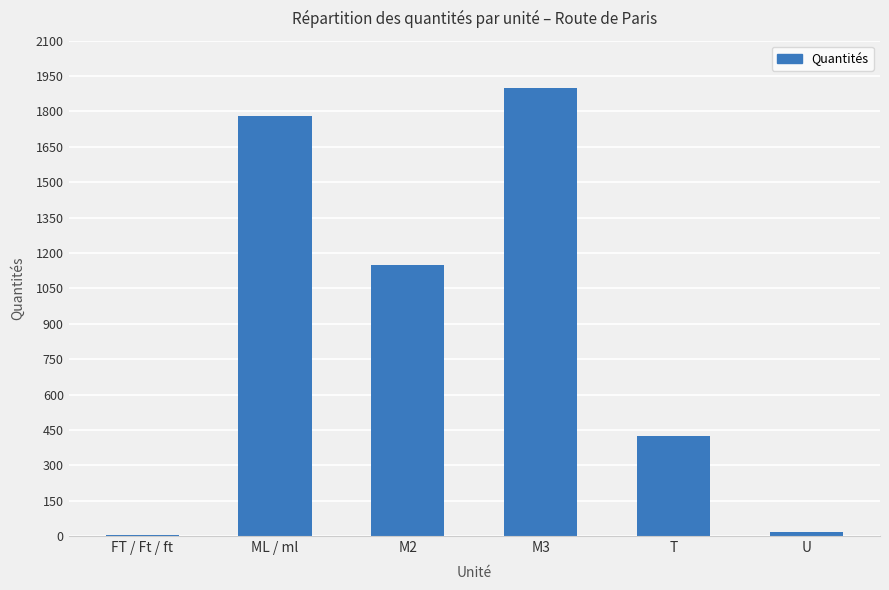

Is it true that the value at M3 is 1018?

False